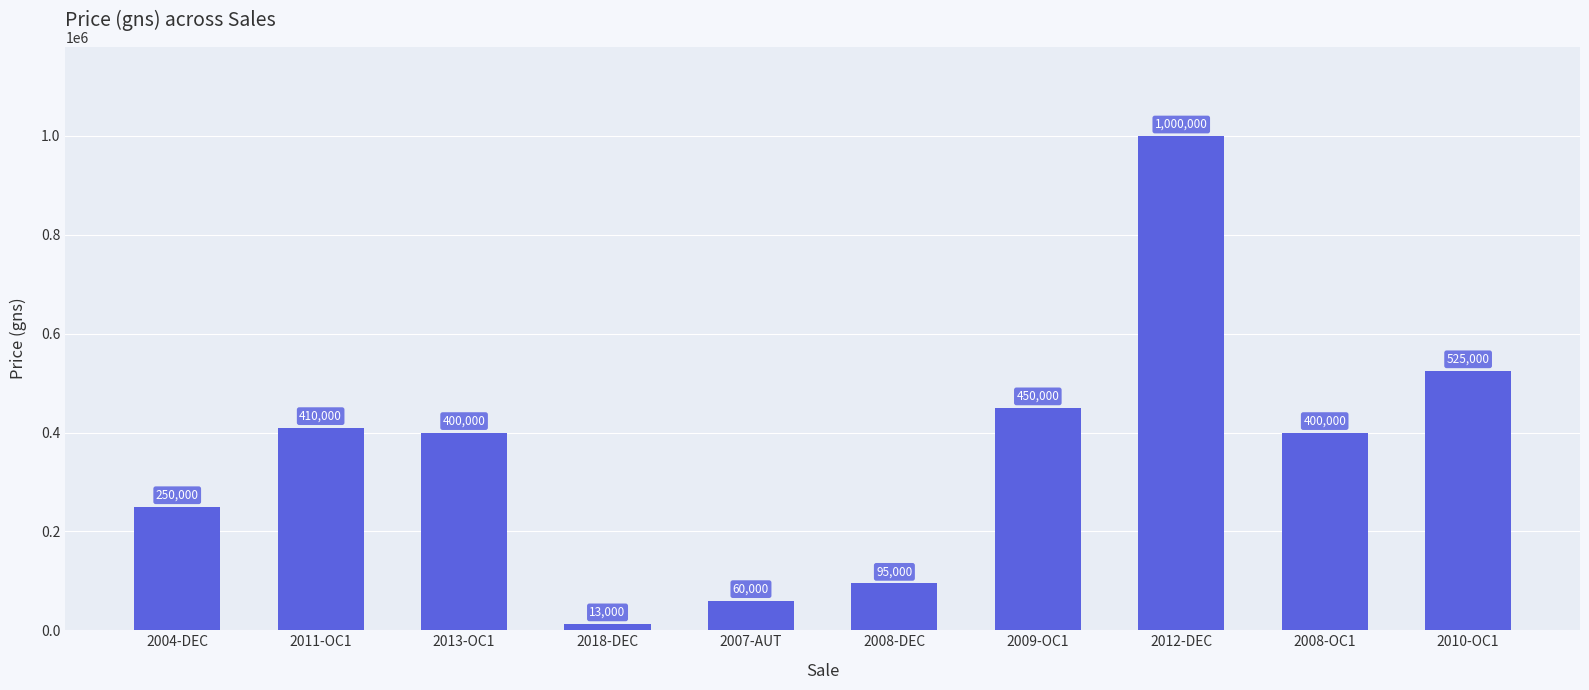

What is the difference between the maximum and minimum values?

987000